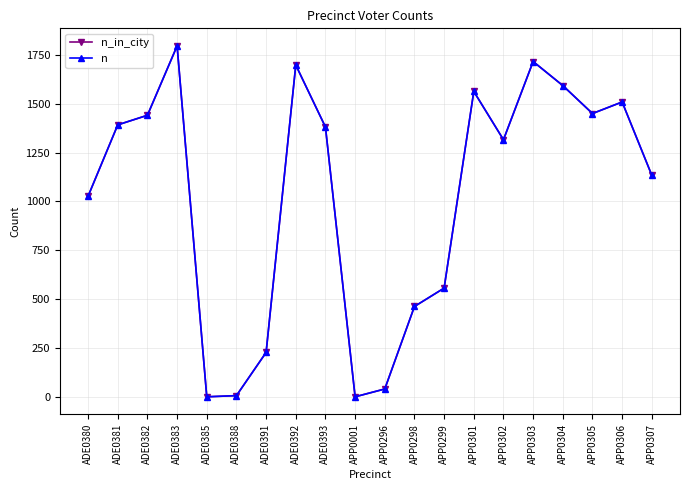

True or false: n_in_city has a value of 14 at APP0296.

False